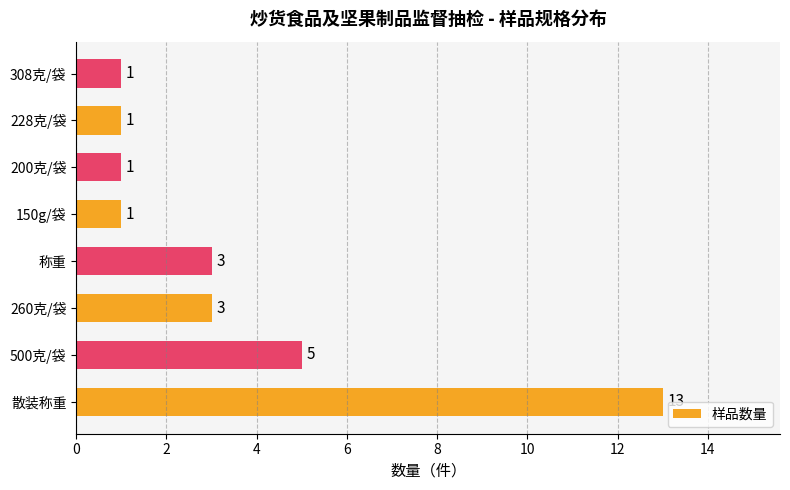

Count the number of data series in this chart.

1